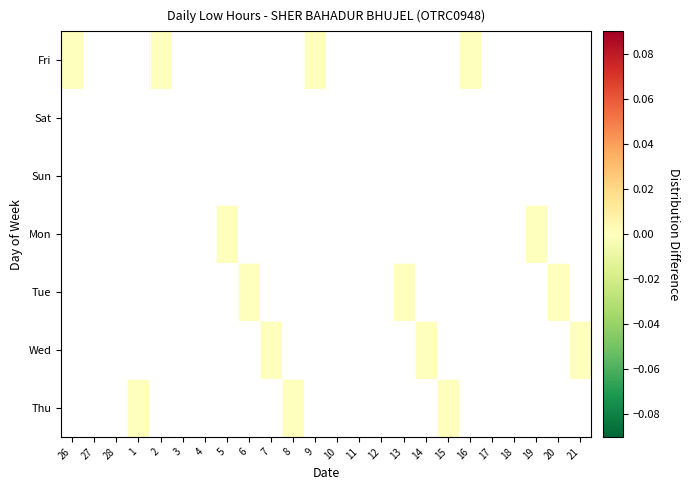

At how many categories does at least one series exceed 0?

7